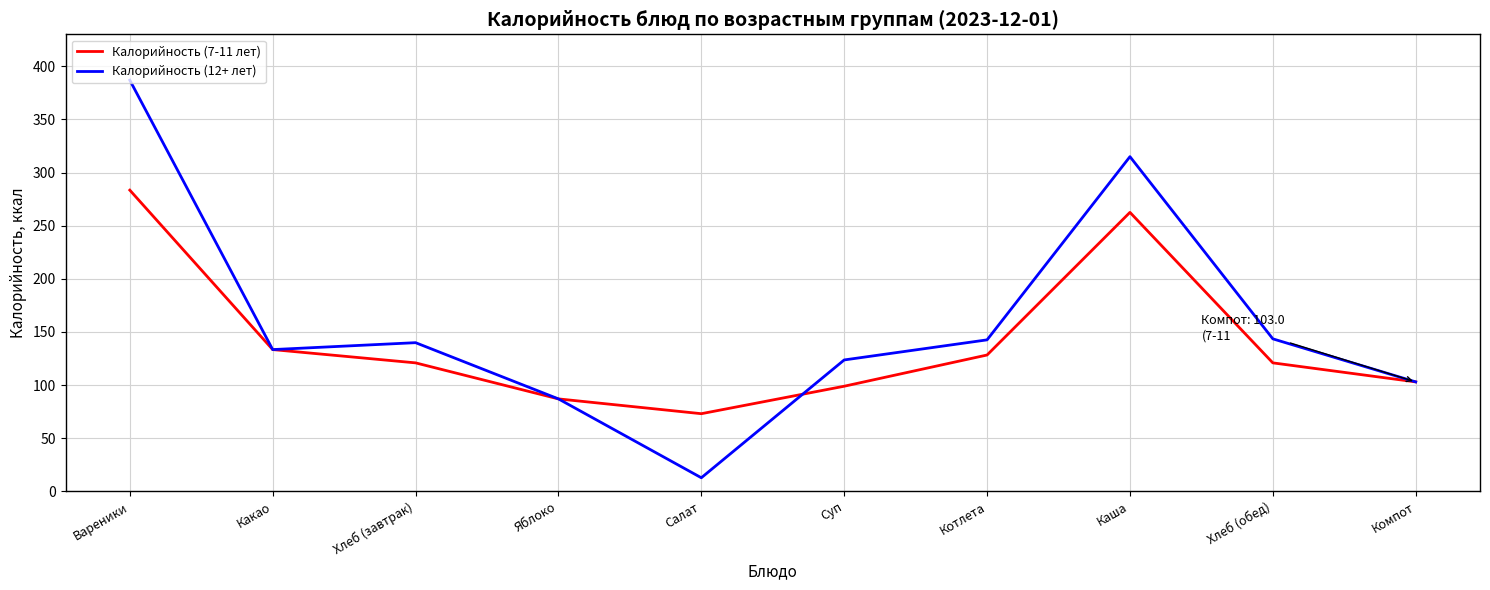

At which category is the sum across all series the highest?

Вареники